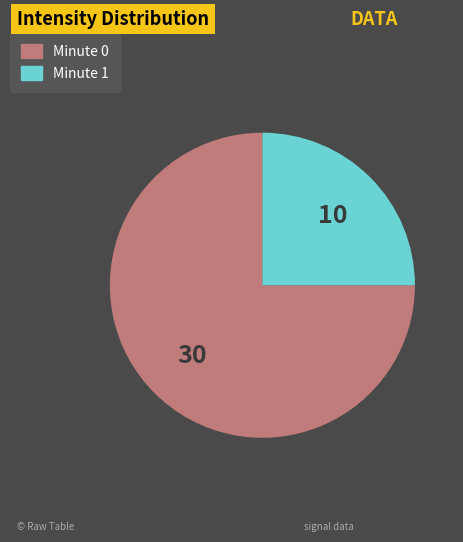

True or false: Minute 0 accounts for 63% of the total.

False